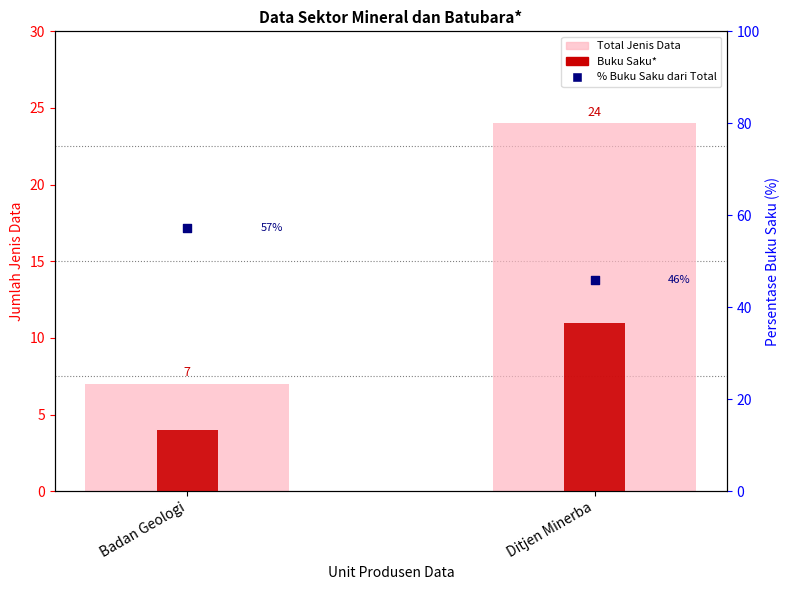

Which series contains the lowest Y value?

Buku Saku*